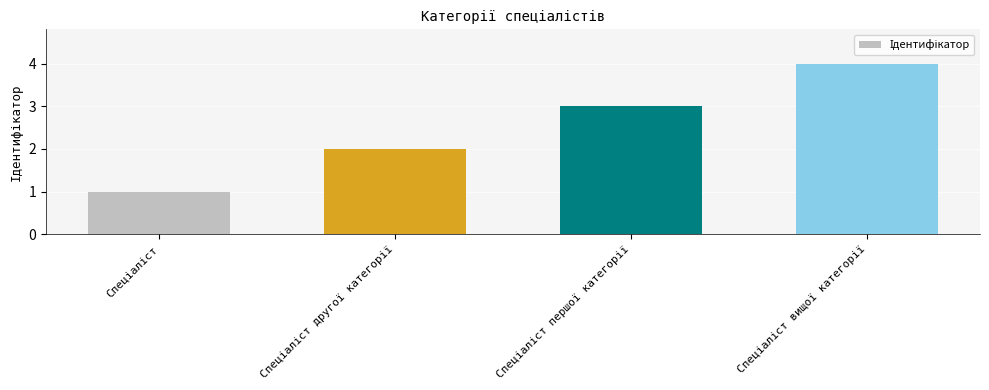

What is the greatest value displayed?

4